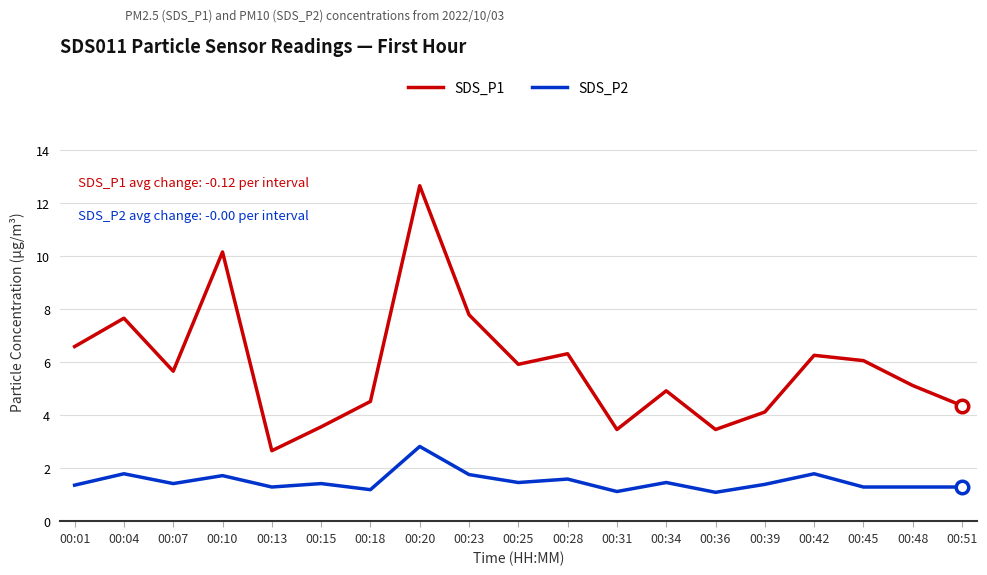

At how many categories does at least one series exceed 4?

15